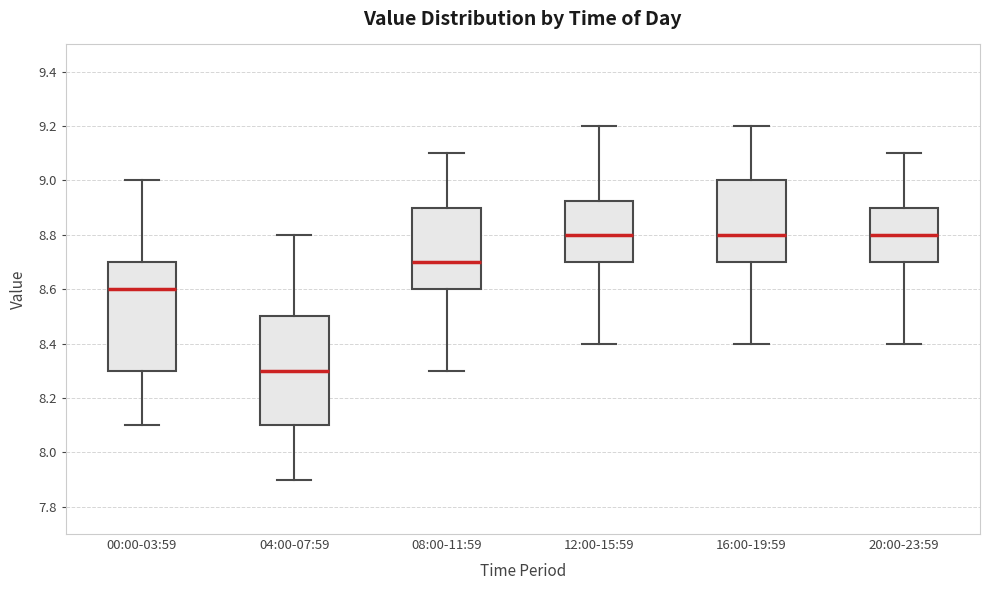

Reading left to right, read every box against the y-axis: the position of its median line, the range the box covers, and the ends of its whiskers. The values are not printed on the chart, so give them approximately, as read against the axis.

00:00-03:59: median 8.60, box 8.30 to 8.70, whiskers 8.10 to 9.00
04:00-07:59: median 8.30, box 8.10 to 8.50, whiskers 7.90 to 8.80
08:00-11:59: median 8.70, box 8.60 to 8.90, whiskers 8.30 to 9.10
12:00-15:59: median 8.80, box 8.70 to 8.92, whiskers 8.40 to 9.20
16:00-19:59: median 8.80, box 8.70 to 9.00, whiskers 8.40 to 9.20
20:00-23:59: median 8.80, box 8.70 to 8.90, whiskers 8.40 to 9.10